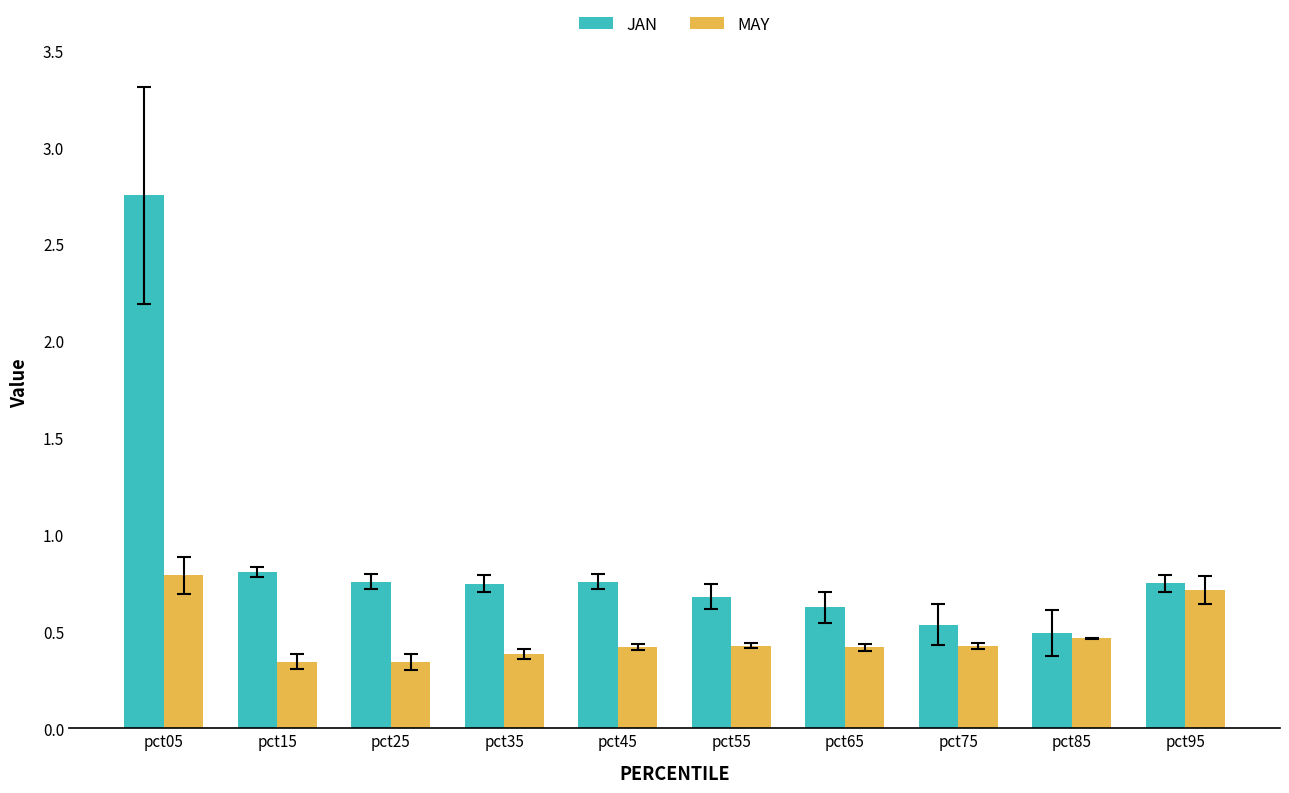

What is the difference between the highest and lowest values at pct35?

0.4